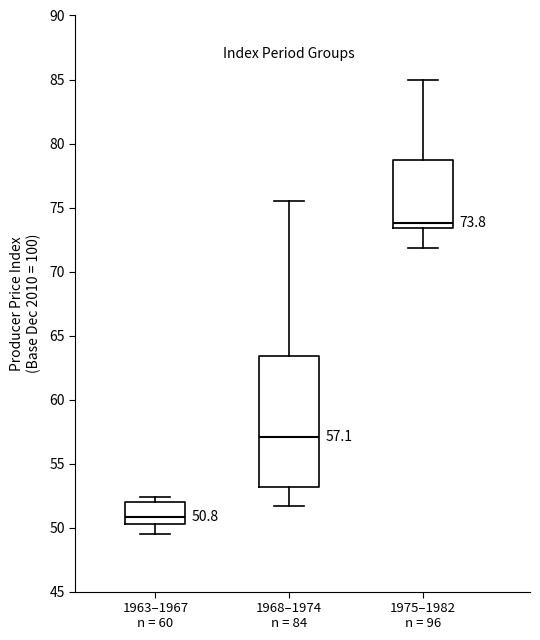

Which box has the highest median line?

1975–1982 n = 96